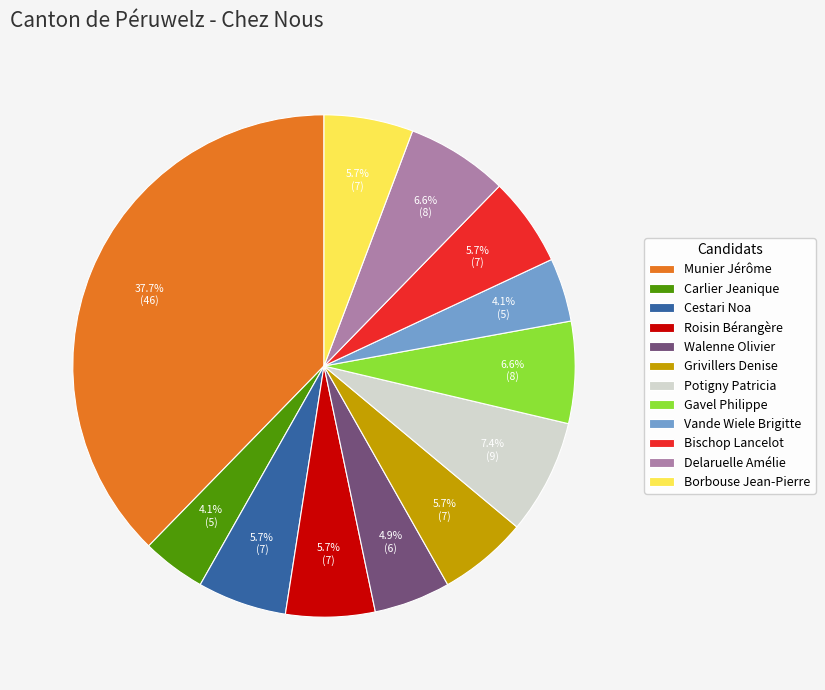

To the nearest percent, what is the difference between the Carlier Jeanique and Grivillers Denise slice percentages?

2%